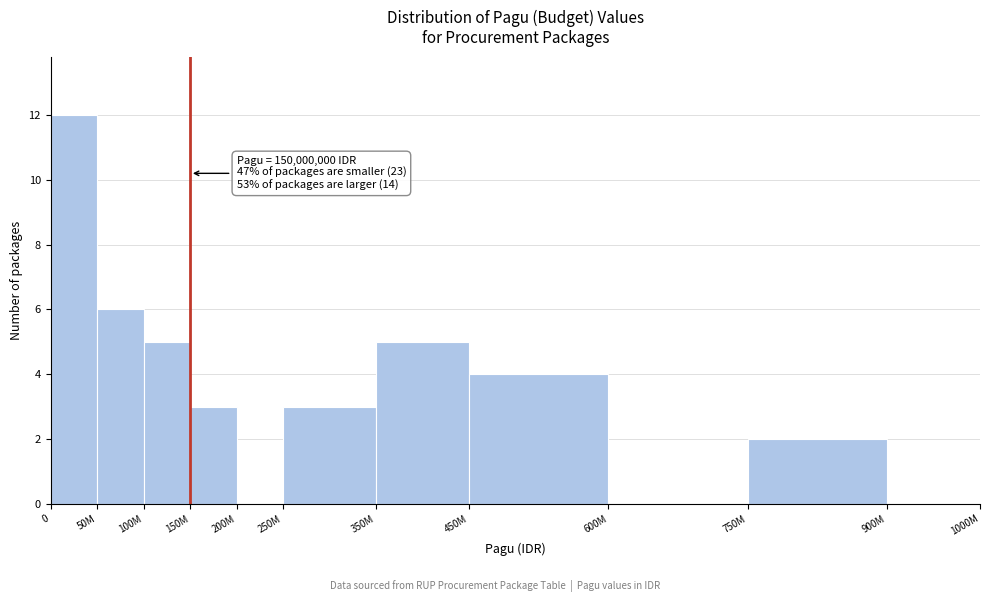

Reading left to right, extract all data points from this chart.

0=12	50M=6	100M=5	150M=3	200M=0	250M=3	350M=5	450M=4	600M=0	750M=2	900M=0